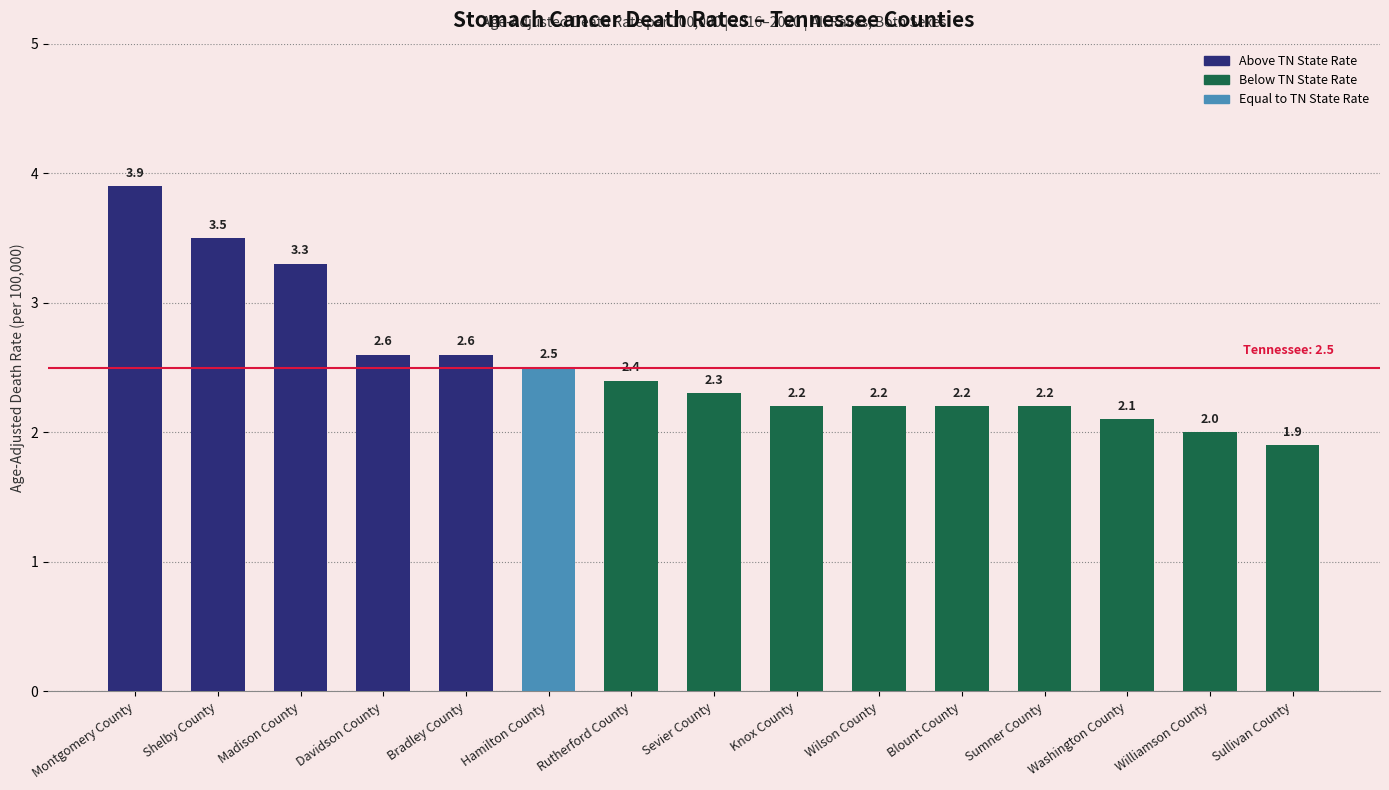

How many data points does each series have?

15